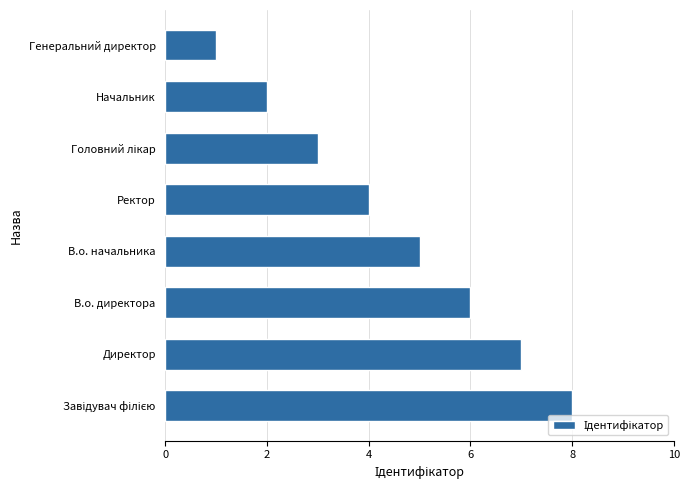

What is the sum of all values?

36